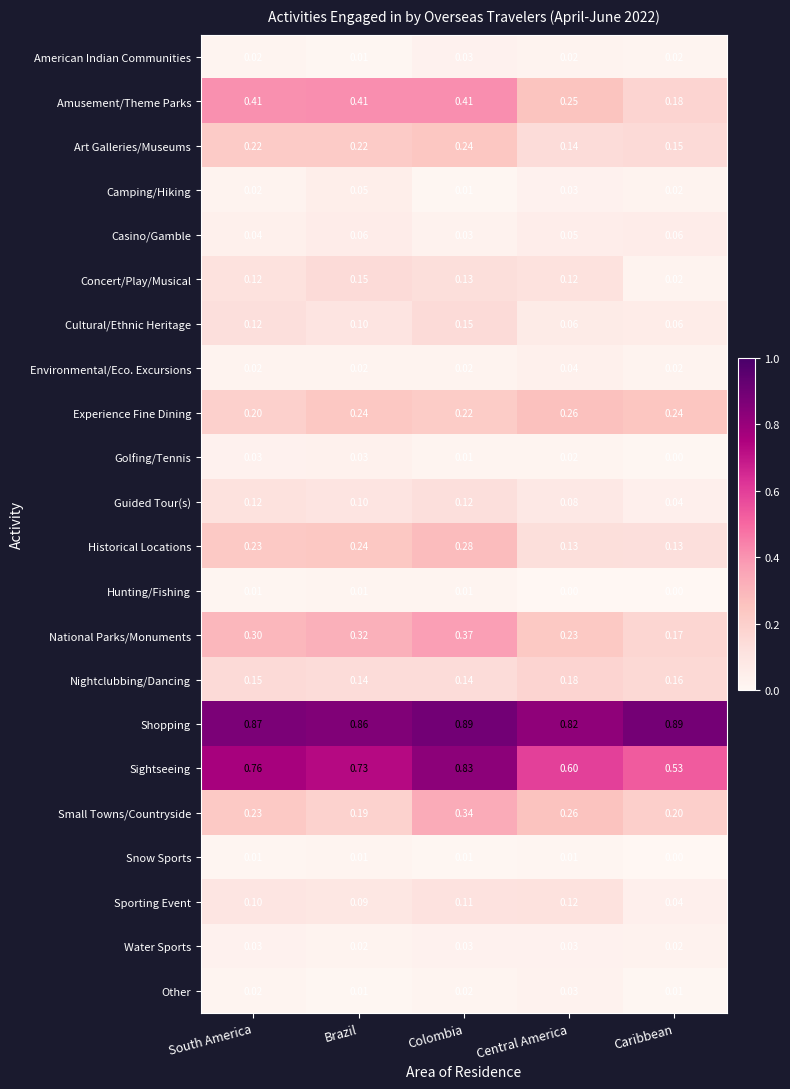

Which category has the highest value in the Other series?

Central America